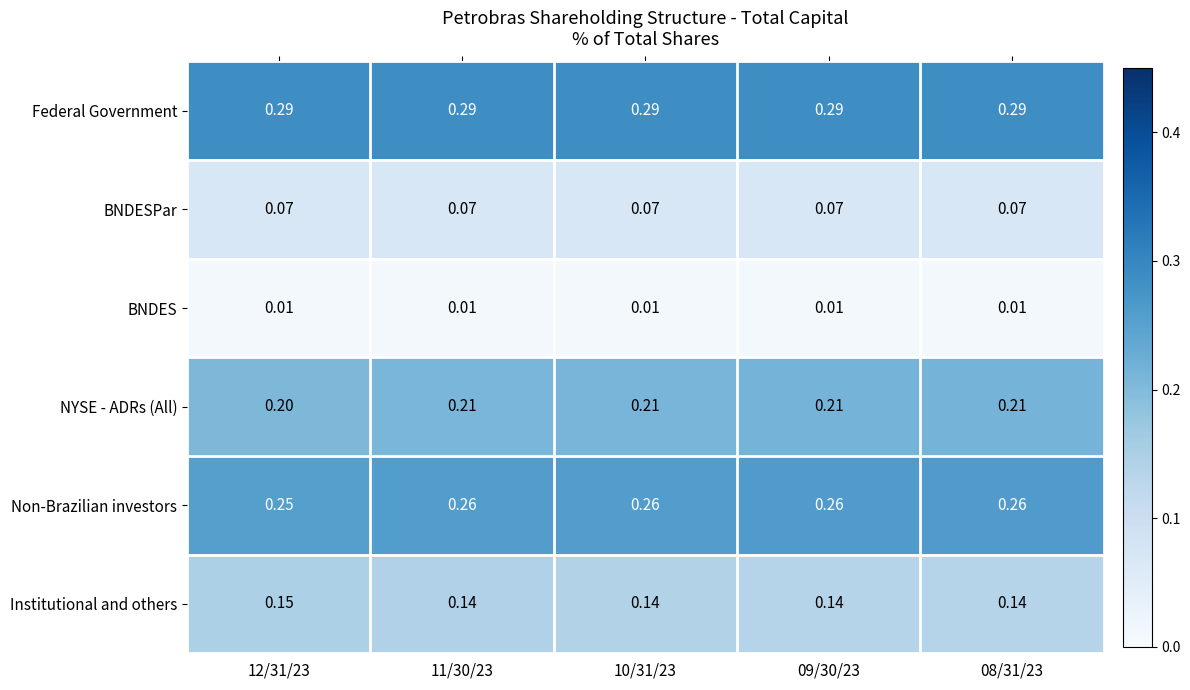

Which series has the largest total across all categories?

Federal Government